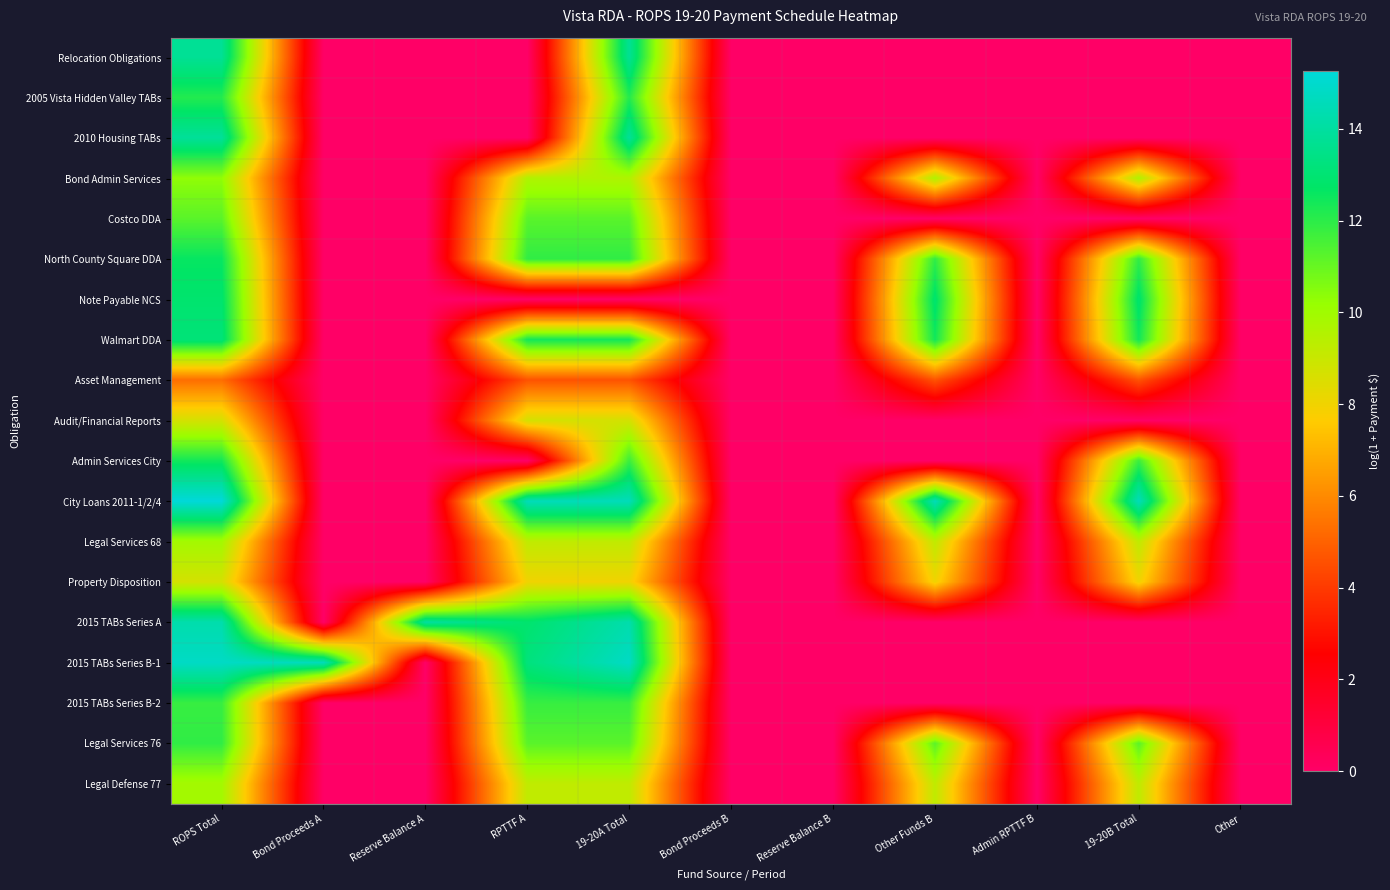

Which series has the widest spread of values?

City Loans 2011-1/2/4